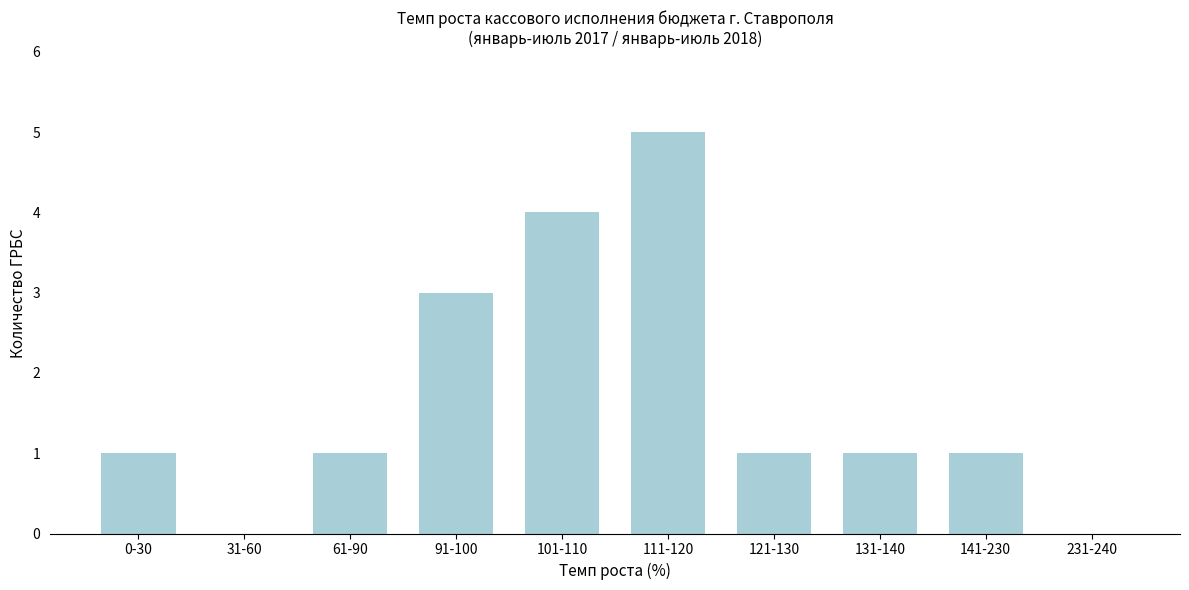

Reading left to right, list all the values displayed in this chart.

0-30=1	31-60=0	61-90=1	91-100=3	101-110=4	111-120=5	121-130=1	131-140=1	141-230=1	231-240=0